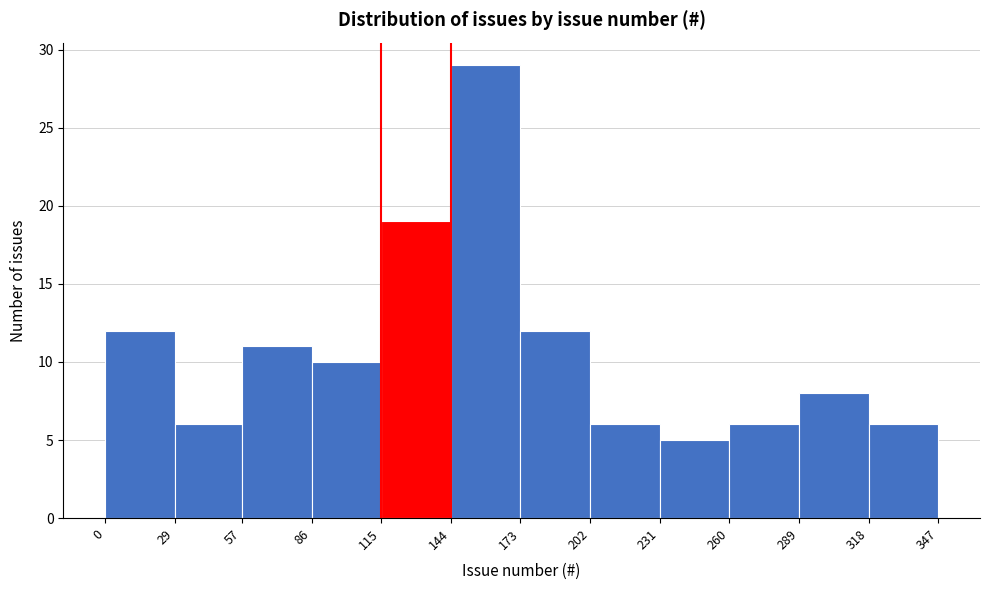

What is the height of the bar covering 260 to 289 on the x-axis? The values are not printed on the chart, so give them approximately, as read against the axis.

6